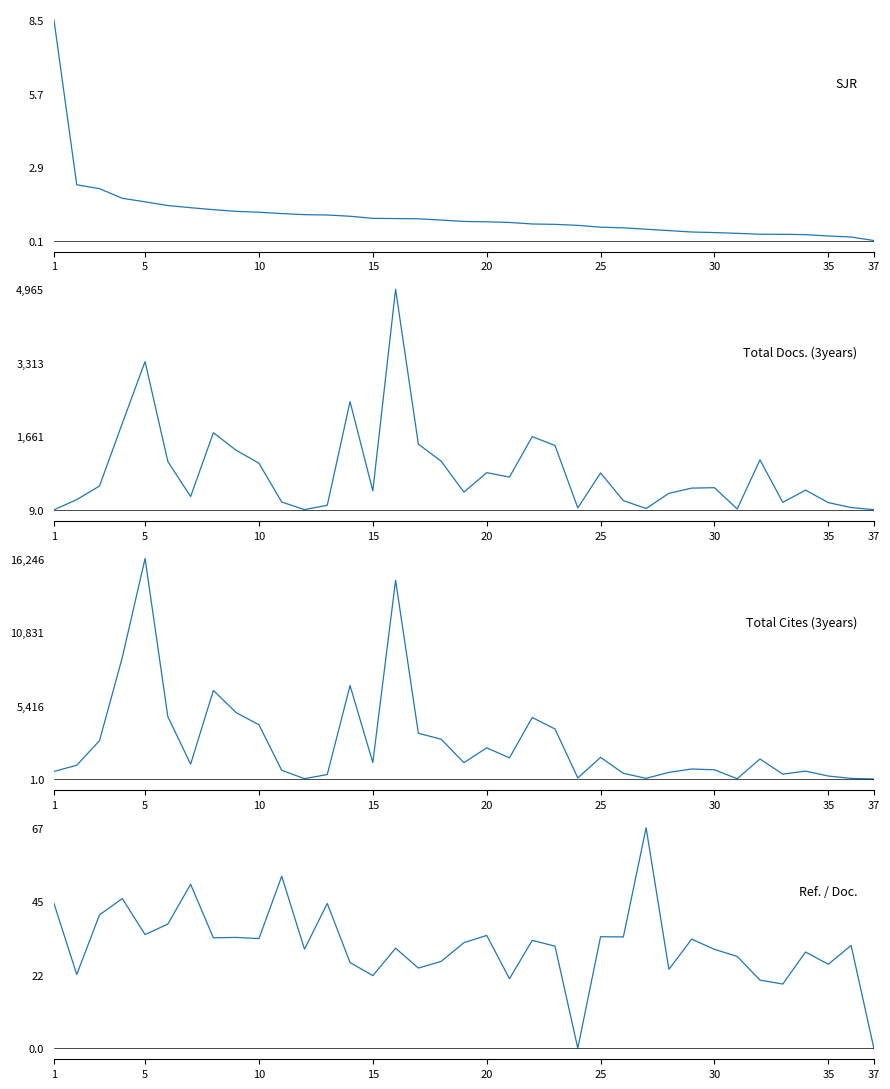

True or false: SJR and Total Cites (3years) intersect in this chart.

False